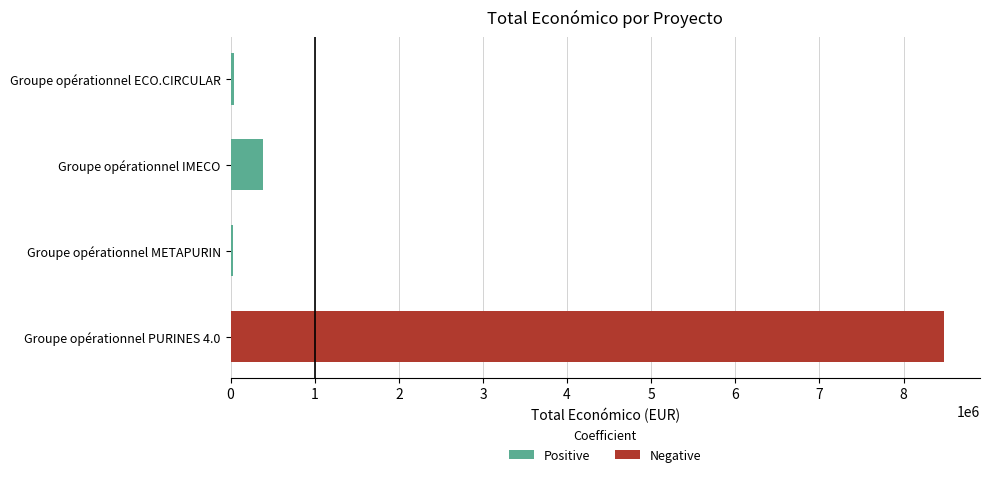

What is the spread (max minus min) of values at 3?

42845